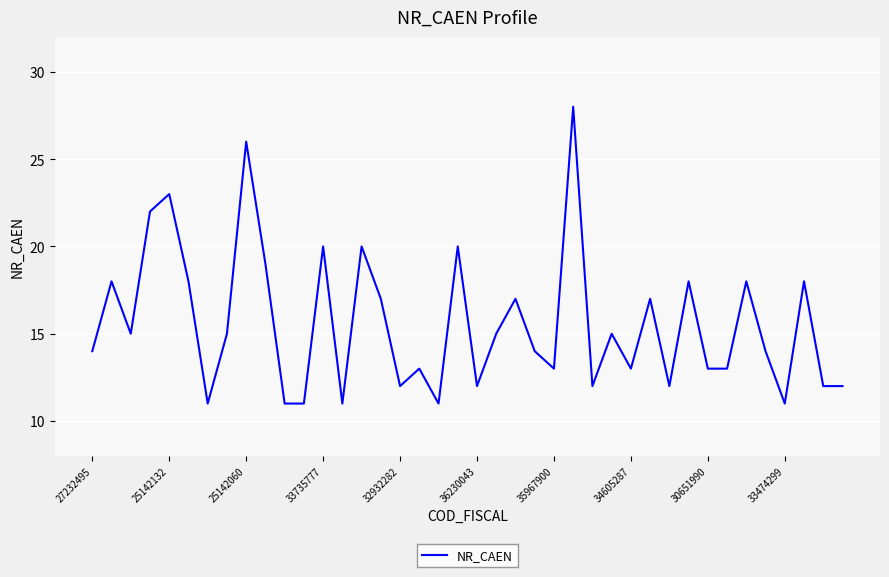

What is the difference between the maximum and minimum values?

17